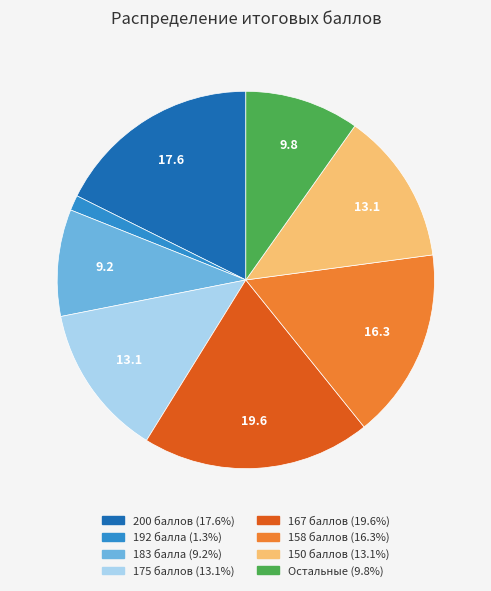

Is there a majority slice in this chart?

No